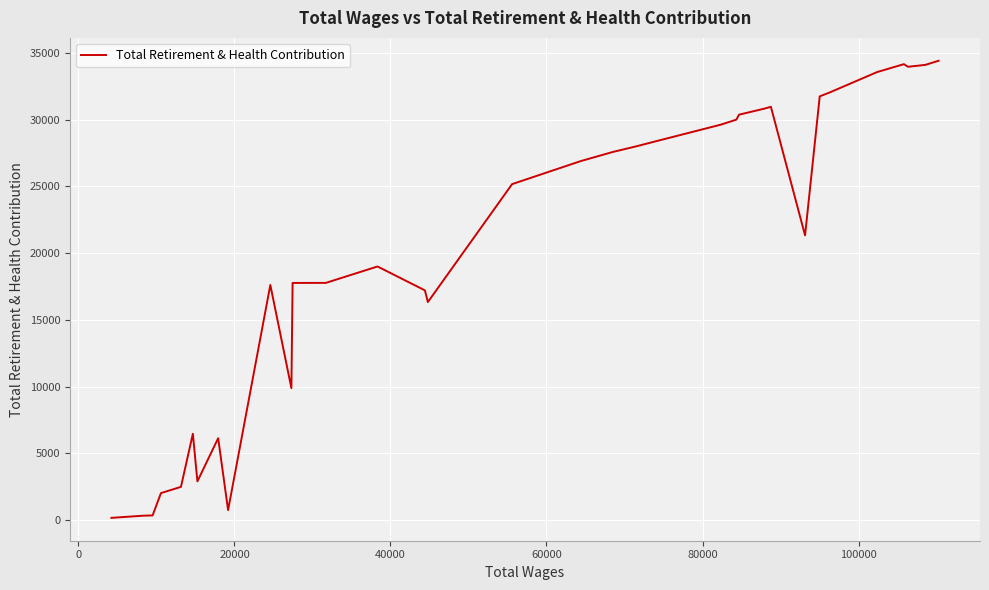

How many interior local valleys (lower than both neighbors) does the data have?

6